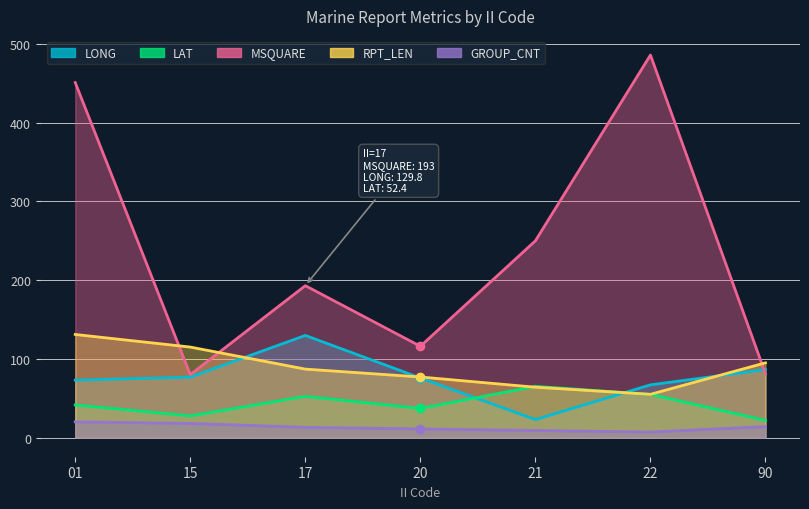

How many series are shown in this chart?

5